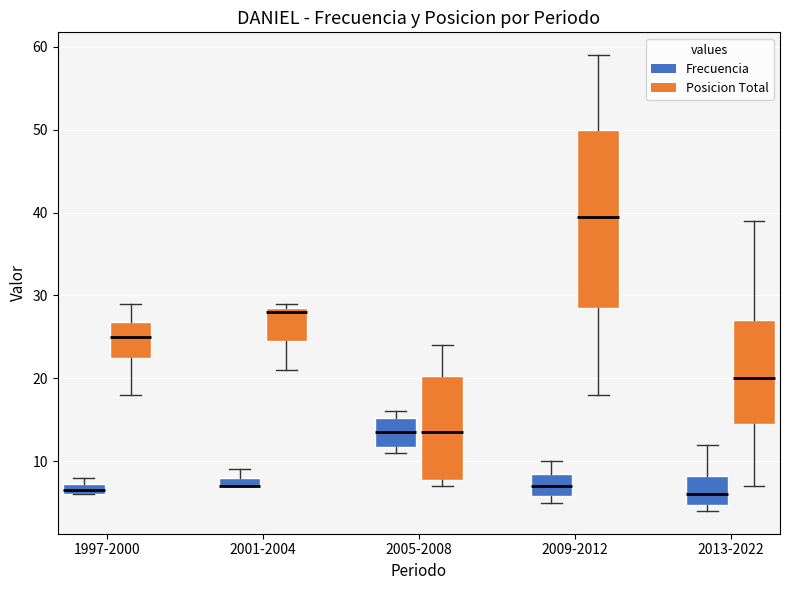

Where does the lower whisker of the box for 1997-2000 (Posicion Total) end on the y-axis? The values are not printed on the chart, so give them approximately, as read against the axis.

18